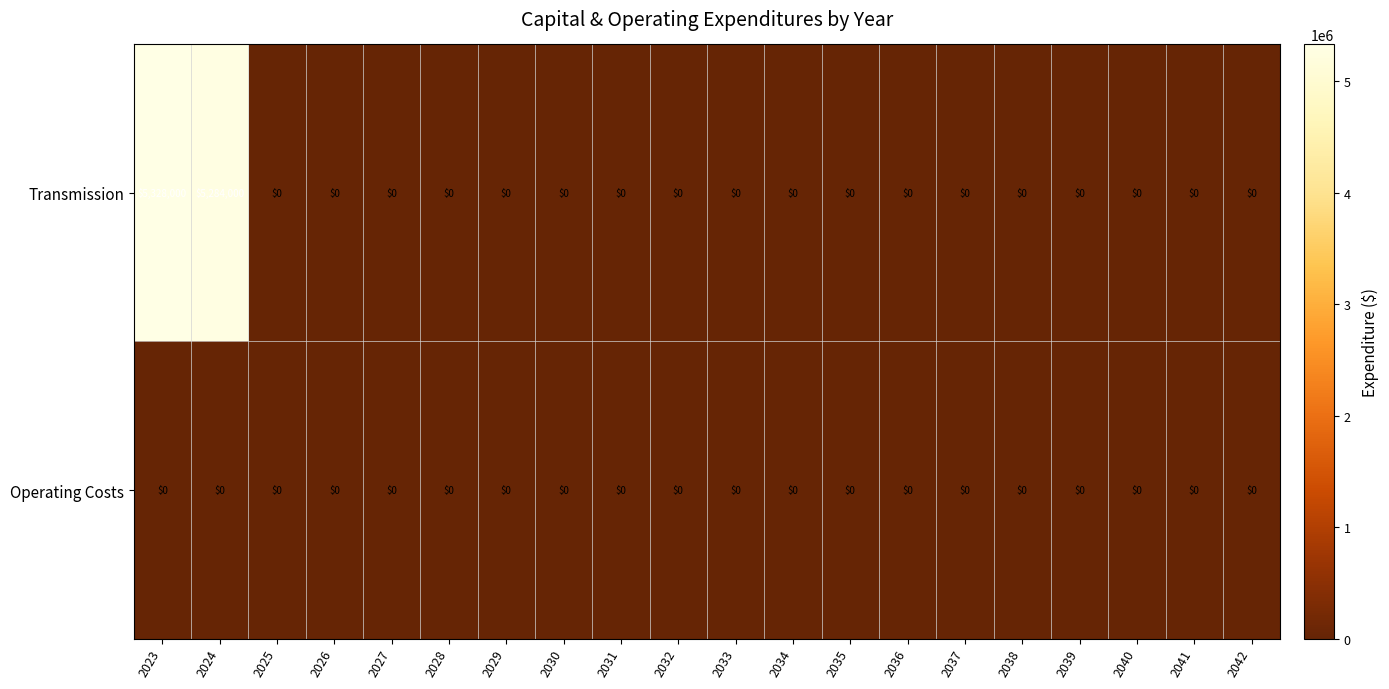

True or false: Transmission has a value of 2090674 at 2034.

False